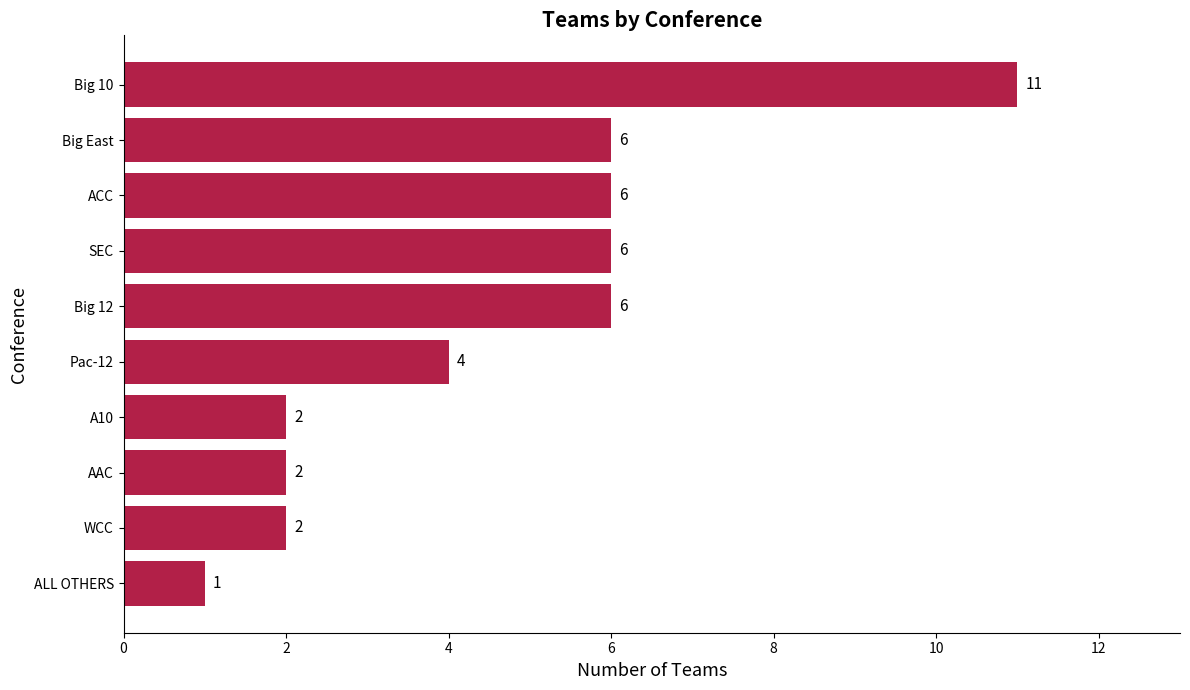

How many values are between 2 and 6?

8